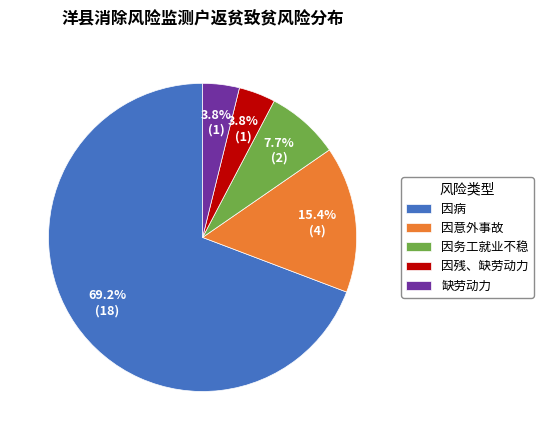

Does any single category account for the majority?

Yes